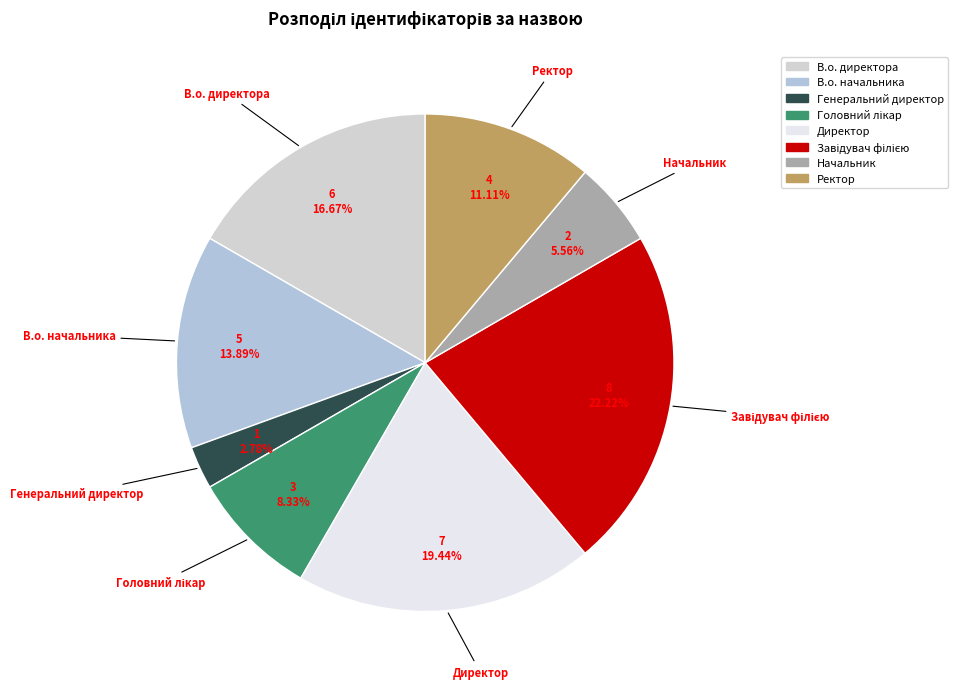

What is the smallest slice in the pie chart?

Генеральний директор